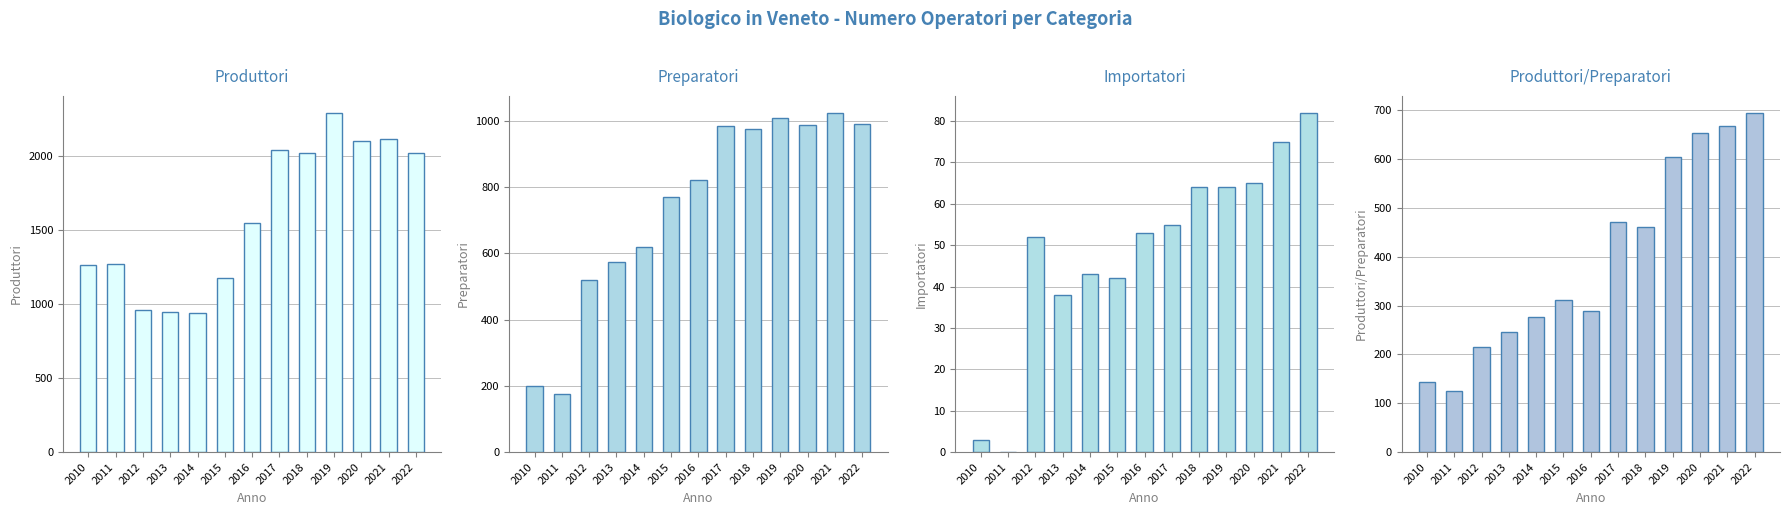

Reading left to right, extract all data points from this chart.

Produttori: 2010=1263	2011=1275	2012=960	2013=946	2014=942	2015=1180	2016=1552	2017=2045	2018=2025	2019=2294	2020=2104	2021=2118	2022=2024
Preparatori: 2010=200	2011=176	2012=518	2013=573	2014=619	2015=770	2016=820	2017=985	2018=974	2019=1008	2020=986	2021=1024	2022=989
Importatori: 2010=3	2011=0	2012=52	2013=38	2014=43	2015=42	2016=53	2017=55	2018=64	2019=64	2020=65	2021=75	2022=82
Produttori/Preparatori: 2010=143	2011=126	2012=216	2013=247	2014=276	2015=312	2016=290	2017=471	2018=461	2019=605	2020=653	2021=669	2022=695